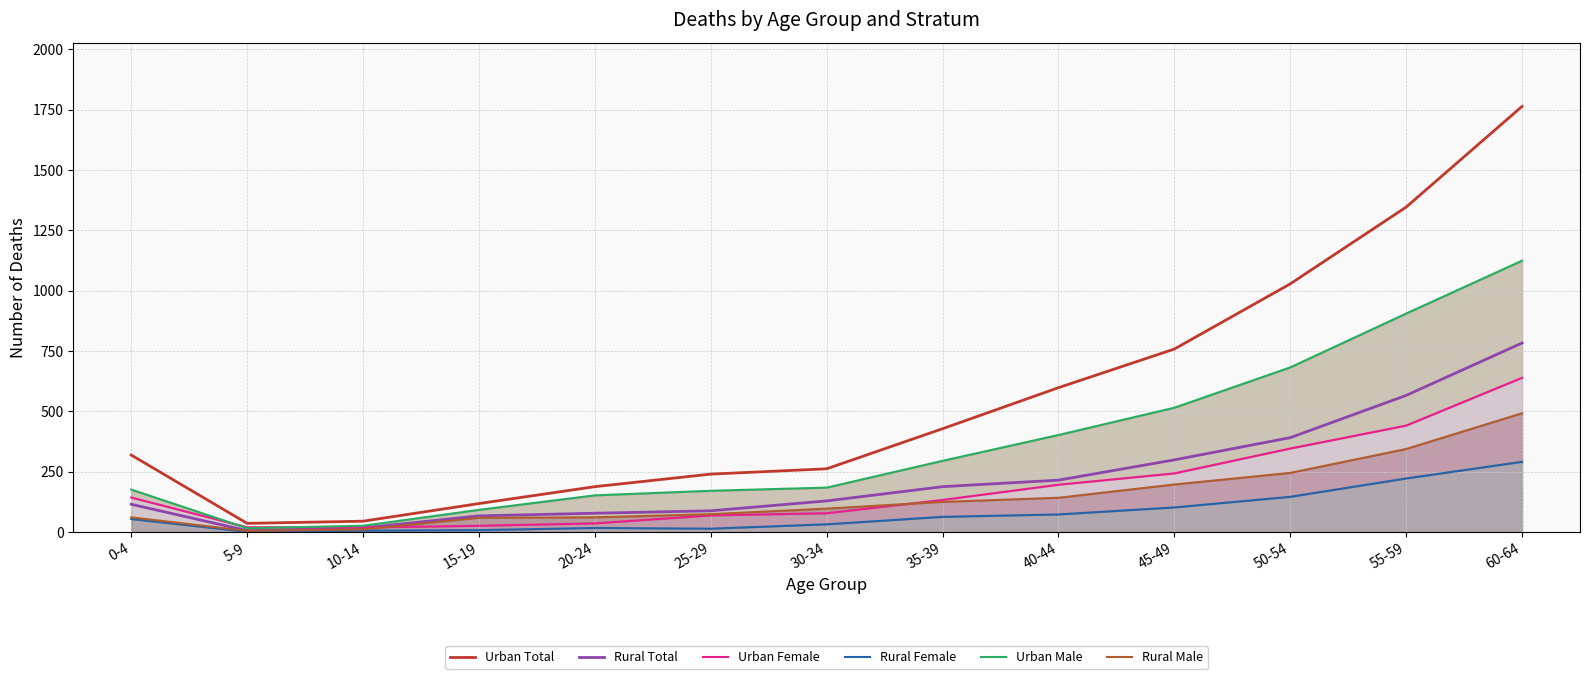

At which category does Rural Male reach its first local valley?

5-9